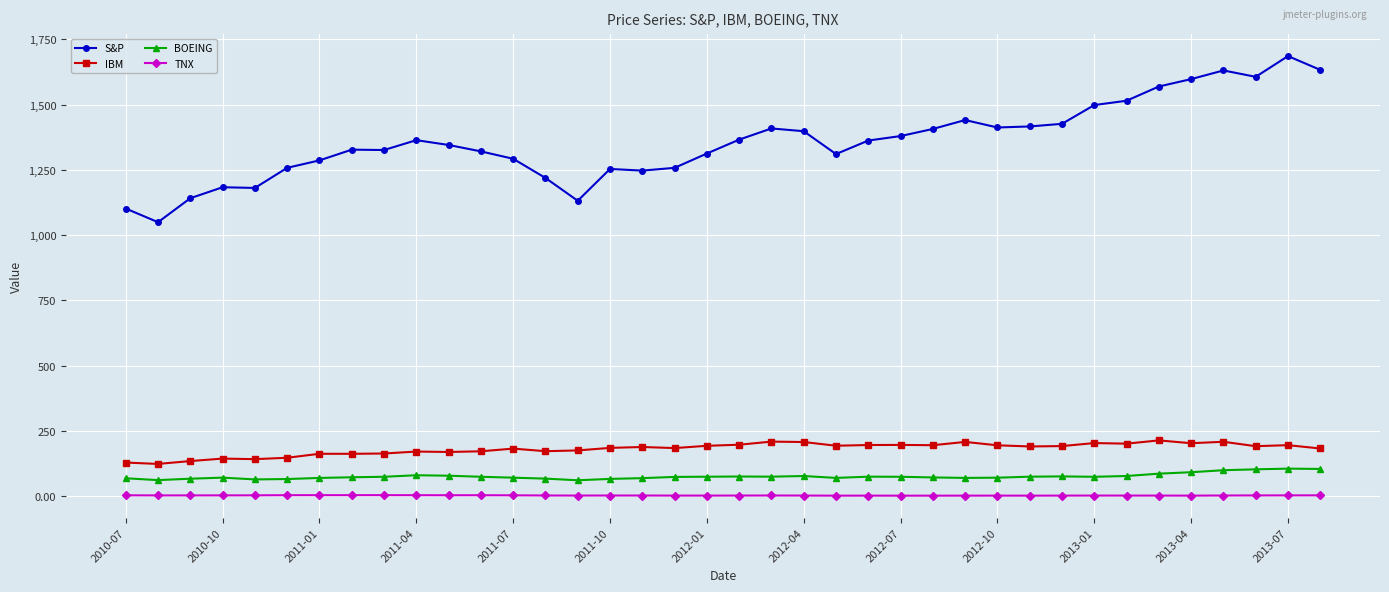

Which series has the largest range (max minus min)?

S&P